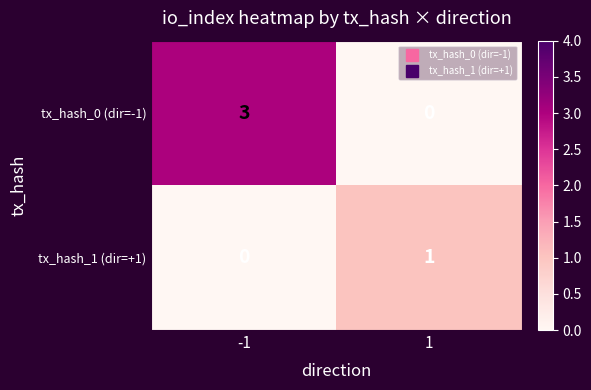

Rank the series by their maximum value, from lowest to highest.

tx_hash_1 (dir=+1), tx_hash_0 (dir=-1)